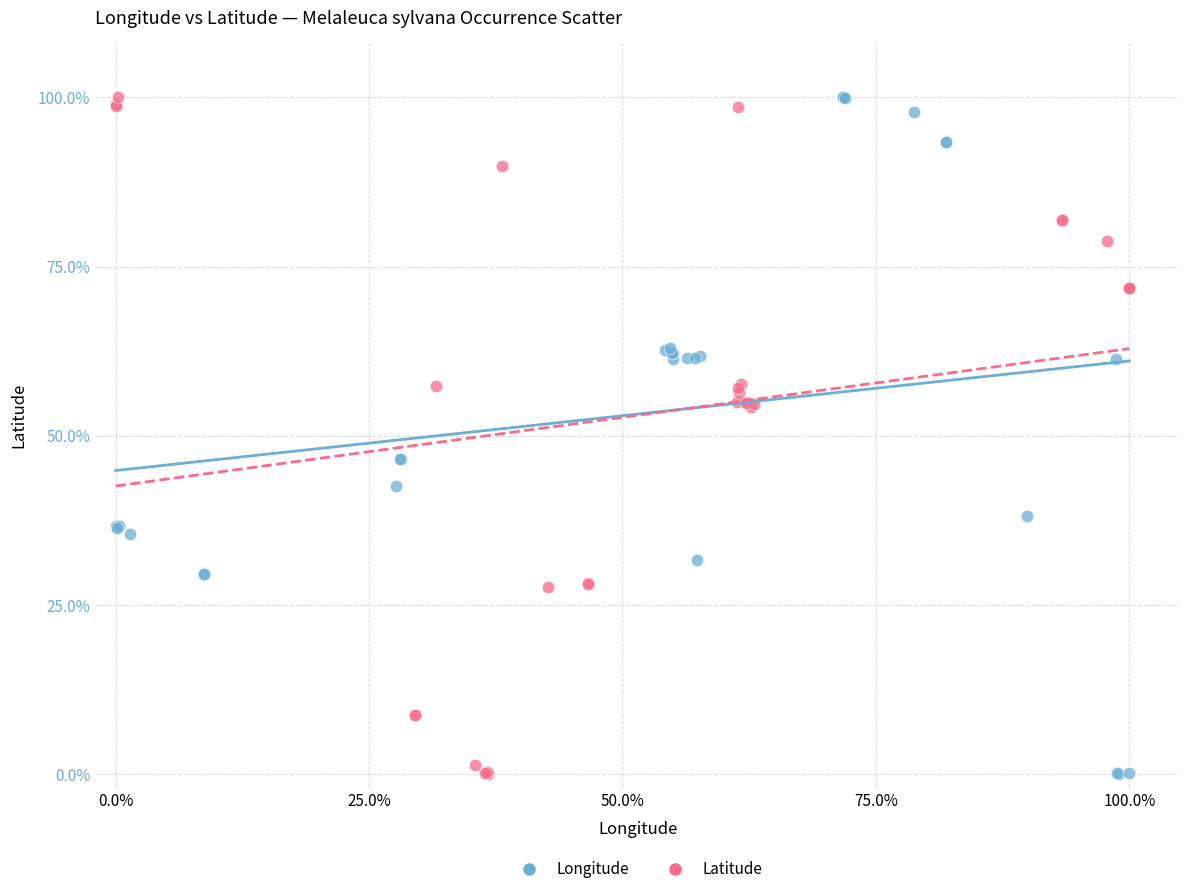

What are all the series names shown in the legend?

Longitude, Latitude